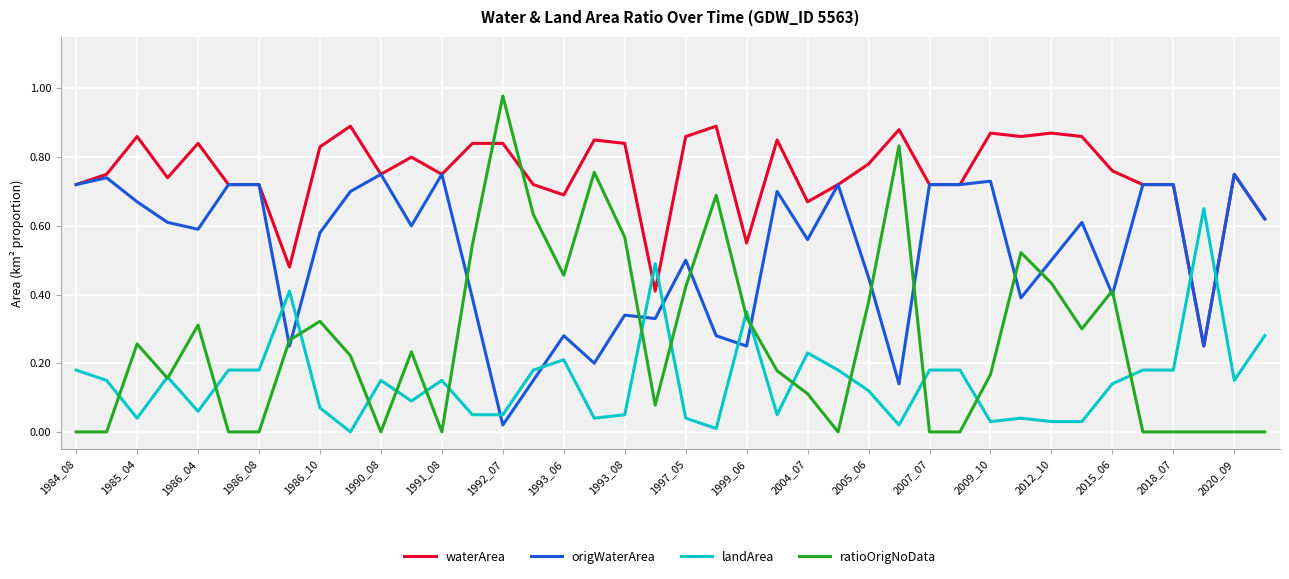

List the series in order of their overall mean, highest first.

waterArea, origWaterArea, ratioOrigNoData, landArea